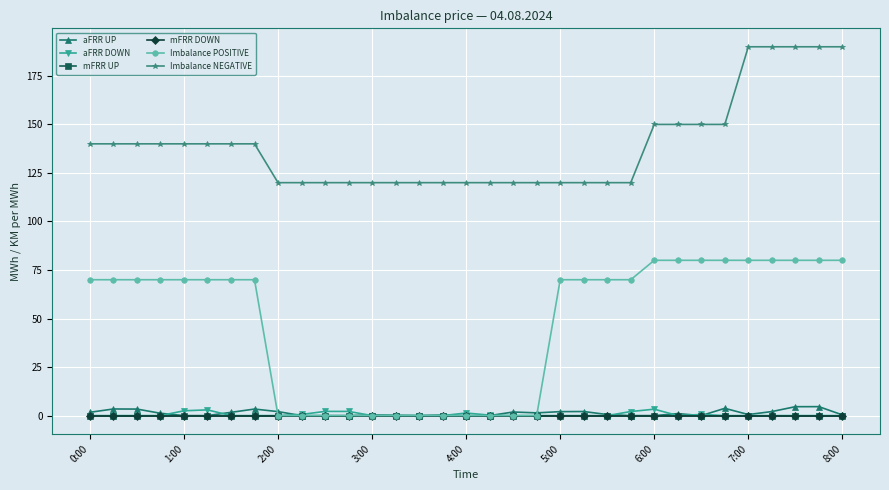

True or false: Imbalance POSITIVE and aFRR DOWN cross at least once.

False